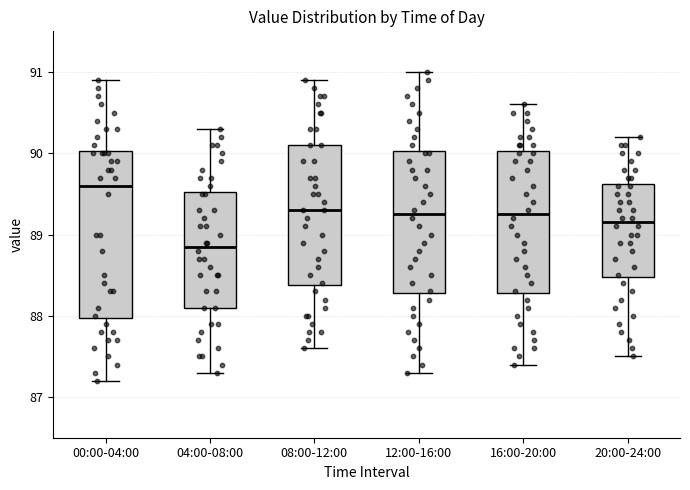

Reading left to right, transcribe this box plot: for each box, give where its median line is, the range the box spans, and where its two whiskers end, as read against the y-axis. The values are not printed on the chart, so give them approximately, as read against the axis.

00:00-04:00: median 89.6, box 88.0 to 90.0, whiskers 87.2 to 90.9
04:00-08:00: median 88.9, box 88.1 to 89.5, whiskers 87.3 to 90.3
08:00-12:00: median 89.3, box 88.4 to 90.1, whiskers 87.6 to 90.9
12:00-16:00: median 89.3, box 88.3 to 90.0, whiskers 87.3 to 91.0
16:00-20:00: median 89.3, box 88.3 to 90.0, whiskers 87.4 to 90.6
20:00-24:00: median 89.2, box 88.5 to 89.6, whiskers 87.5 to 90.2